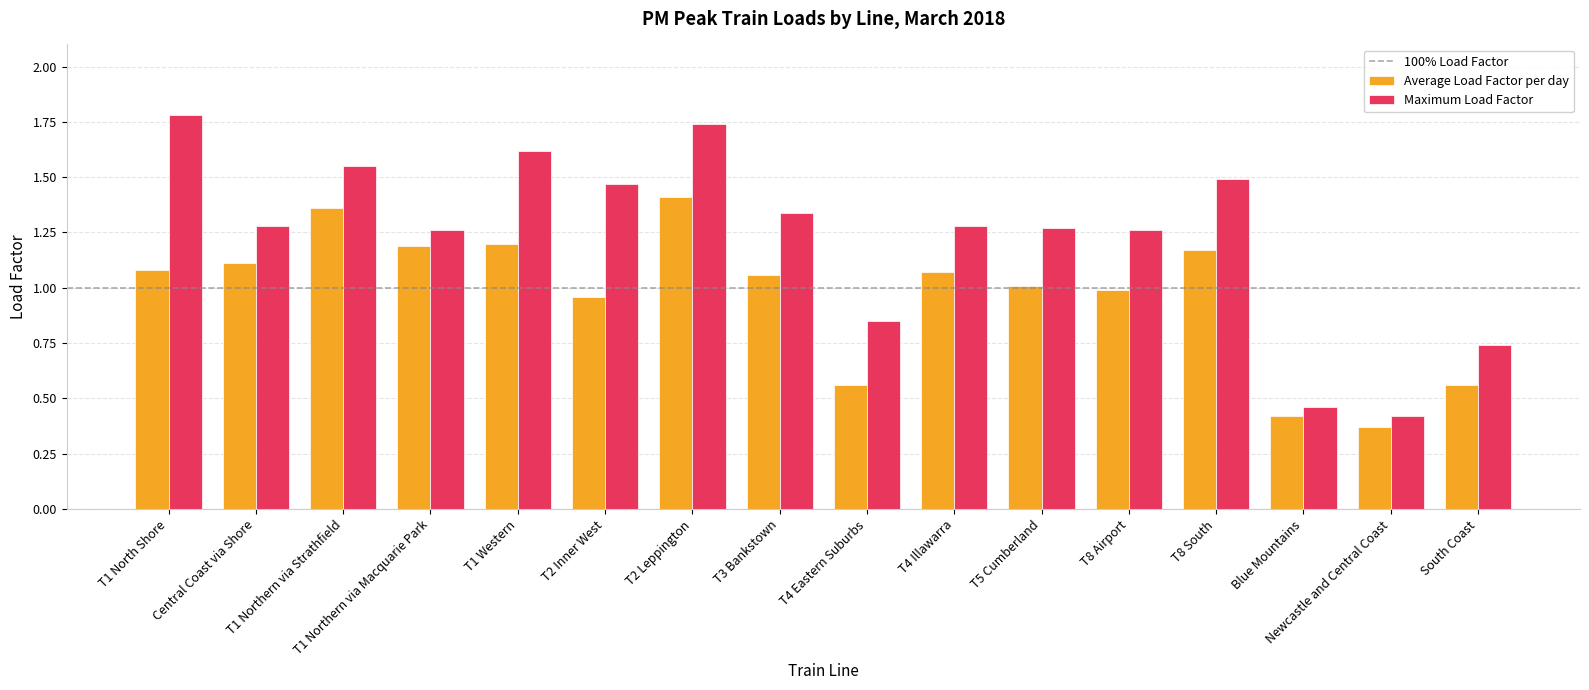

Which series has the largest range (max minus min)?

Maximum Load Factor